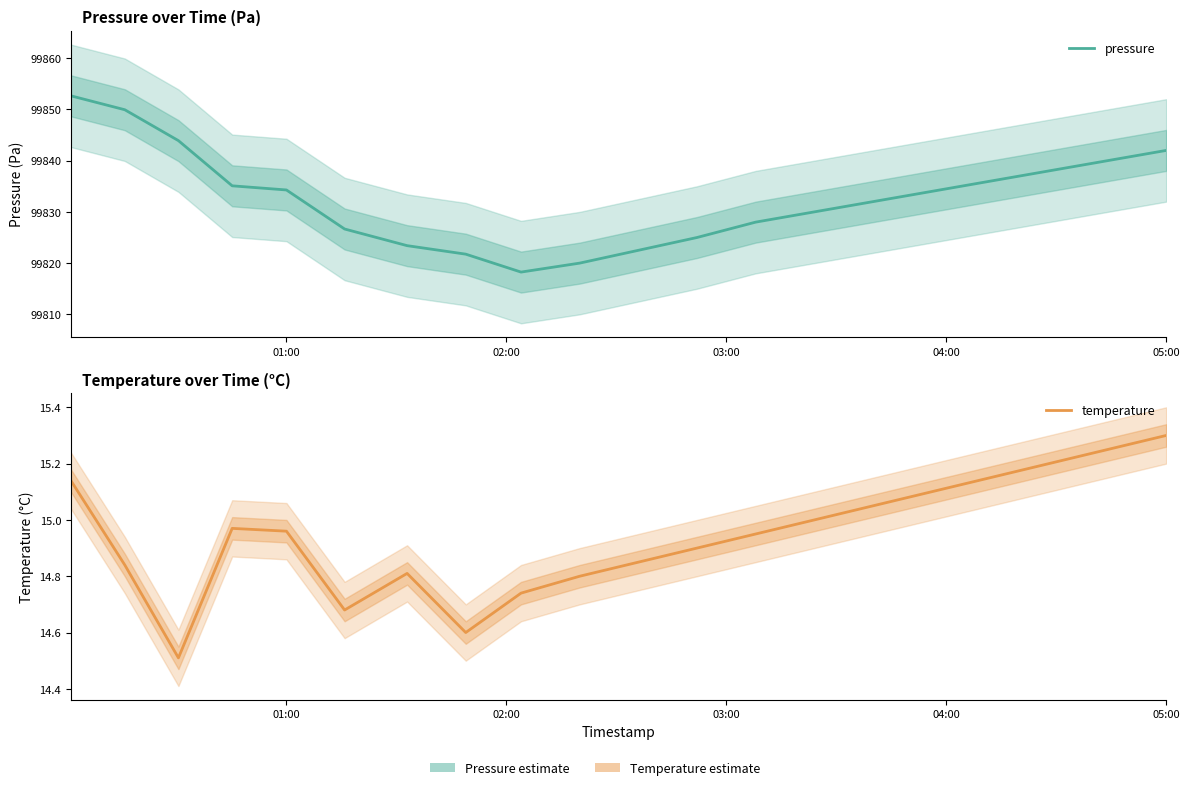

True or false: temperature and pressure cross at least once.

False